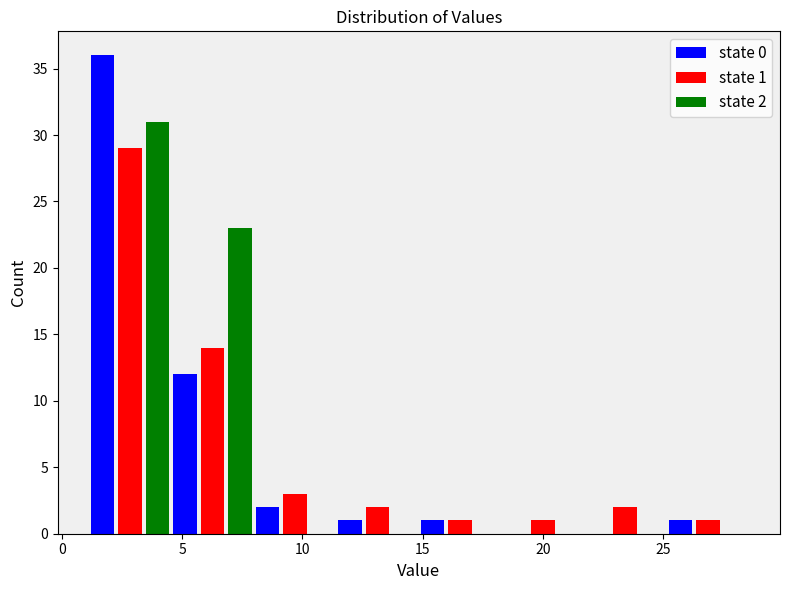

In the state 1 series, which range on the x-axis has the tallest bar?

1.0 to 4.5